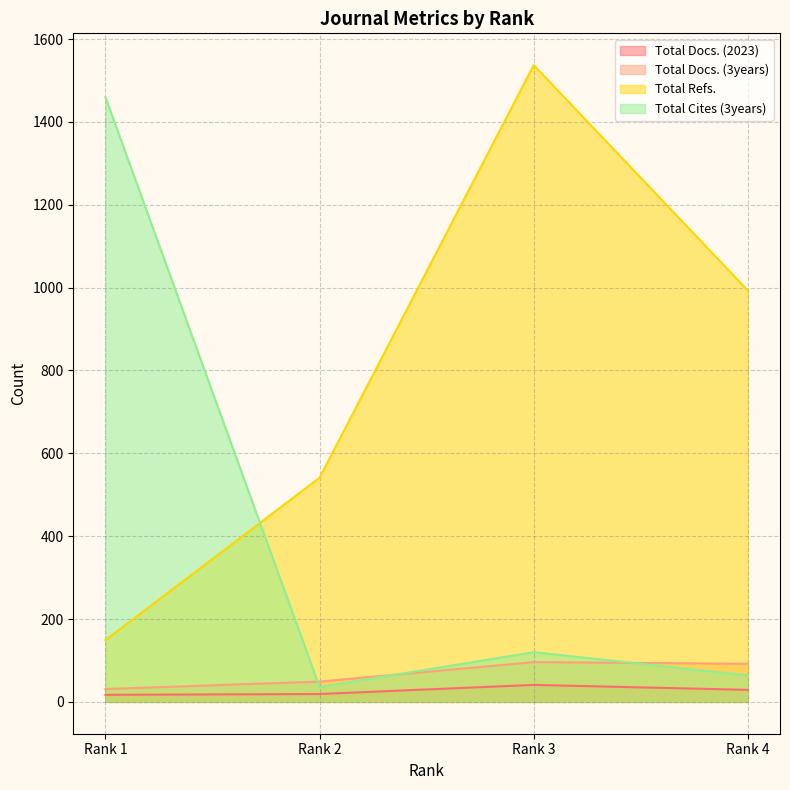

True or false: Total Docs. (2023) has more than 1 points higher than both neighbors.

False